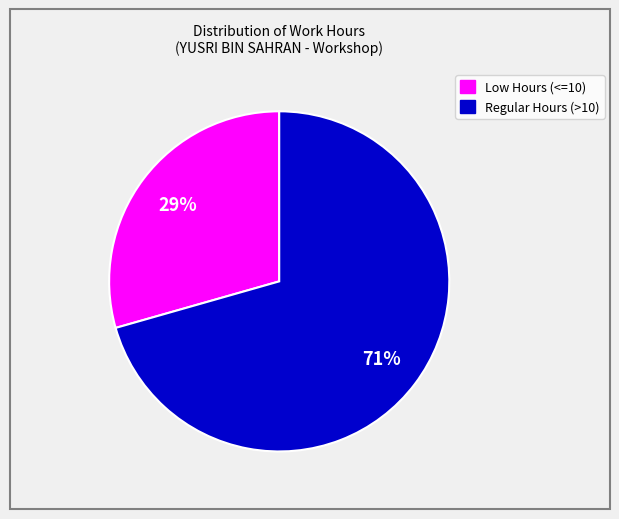

How many segments does this pie chart have?

2